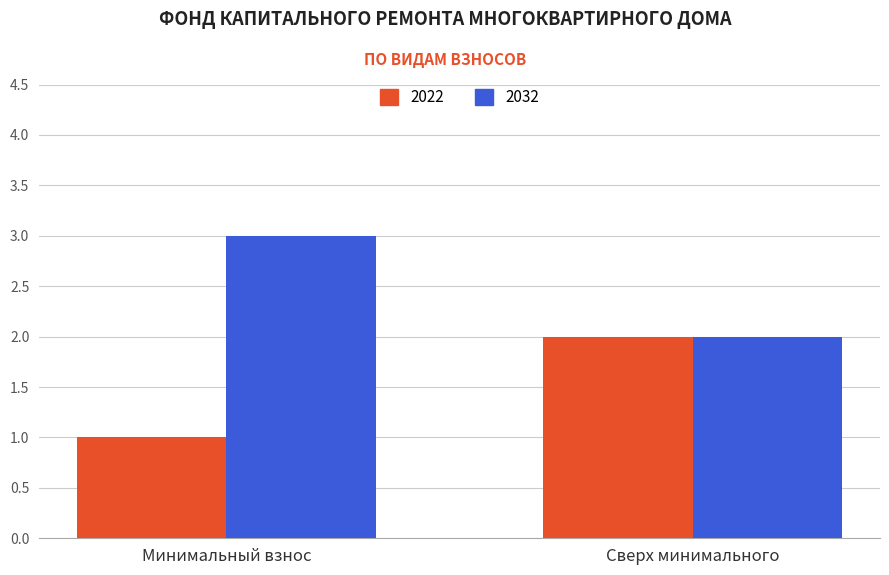

At which label does 2032 reach its minimum?

Сверх минимального